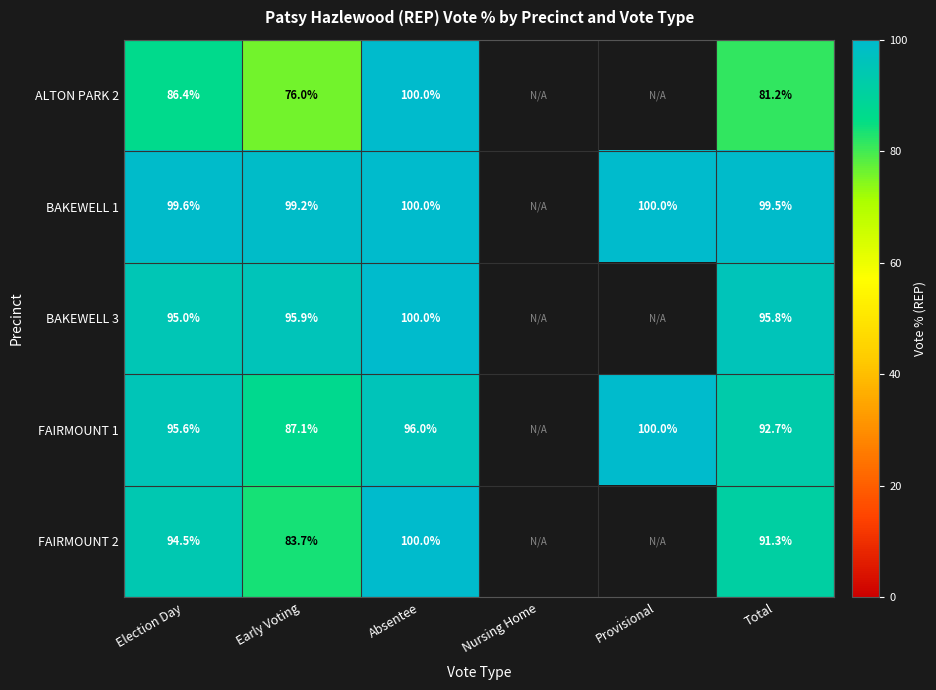

Which category has the lowest value across all series?

Early Voting